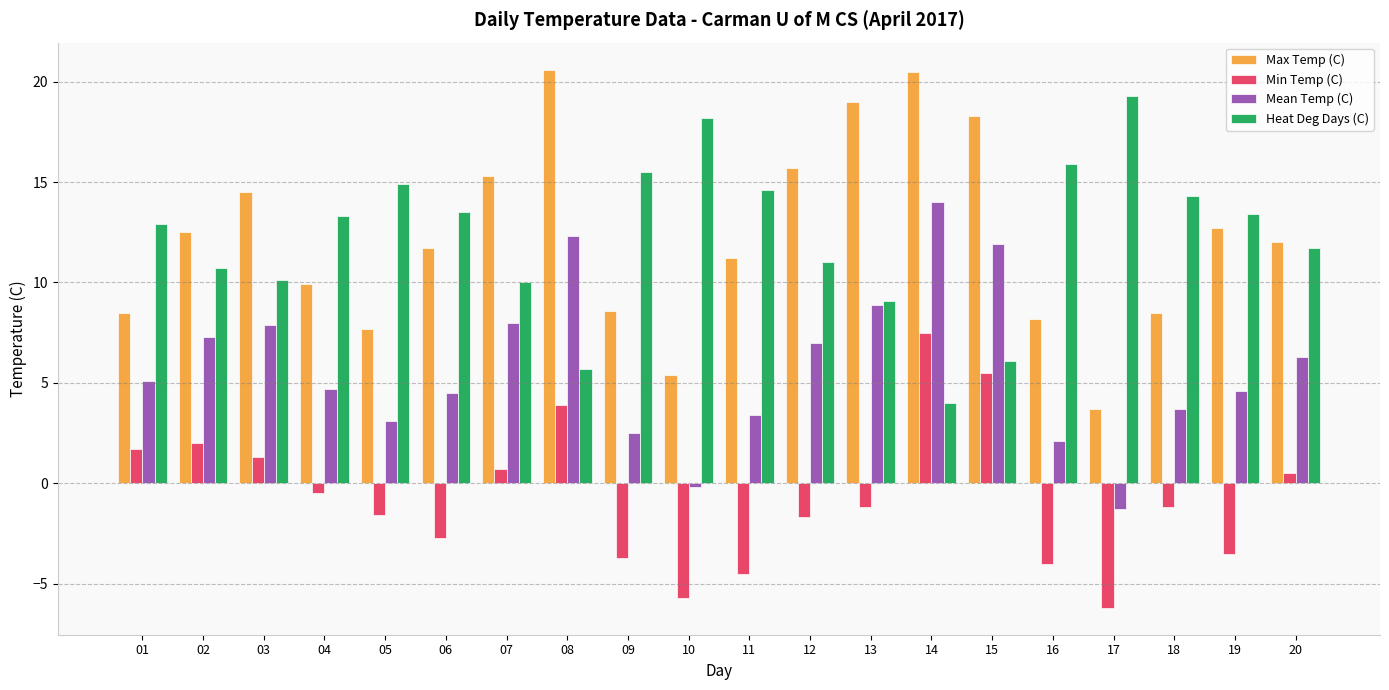

How many series are shown in this chart?

4